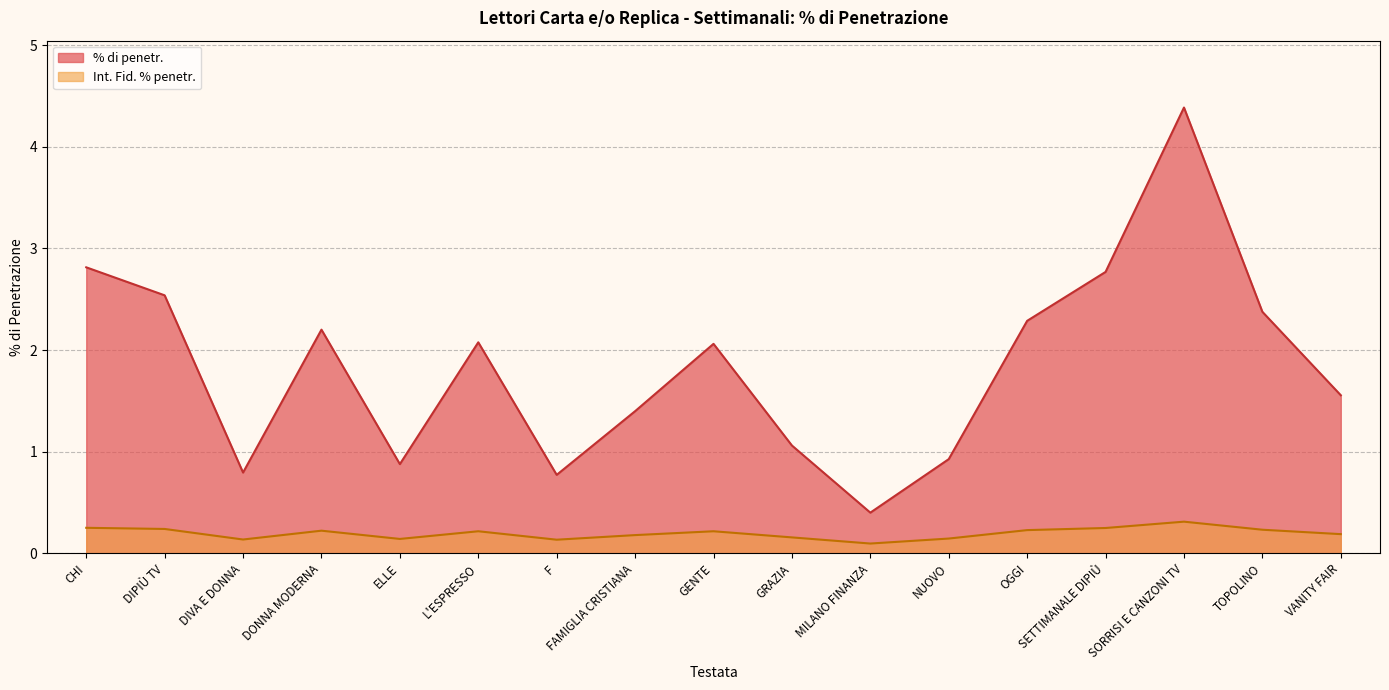

Count the number of categories in the chart.

17